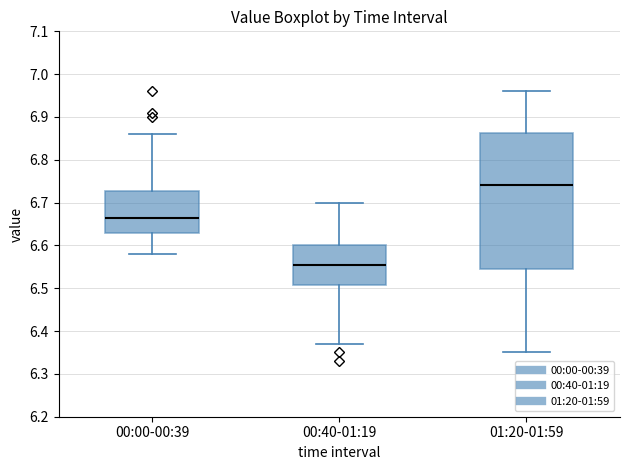

Reading left to right, transcribe this box plot: for each box, give where its median line is, the range the box spans, and where its two whiskers end, as read against the y-axis. The values are not printed on the chart, so give them approximately, as read against the axis.

00:00-00:39: median 6.67, box 6.63 to 6.73, whiskers 6.58 to 6.86
00:40-01:19: median 6.56, box 6.51 to 6.60, whiskers 6.37 to 6.70
01:20-01:59: median 6.74, box 6.55 to 6.86, whiskers 6.35 to 6.96